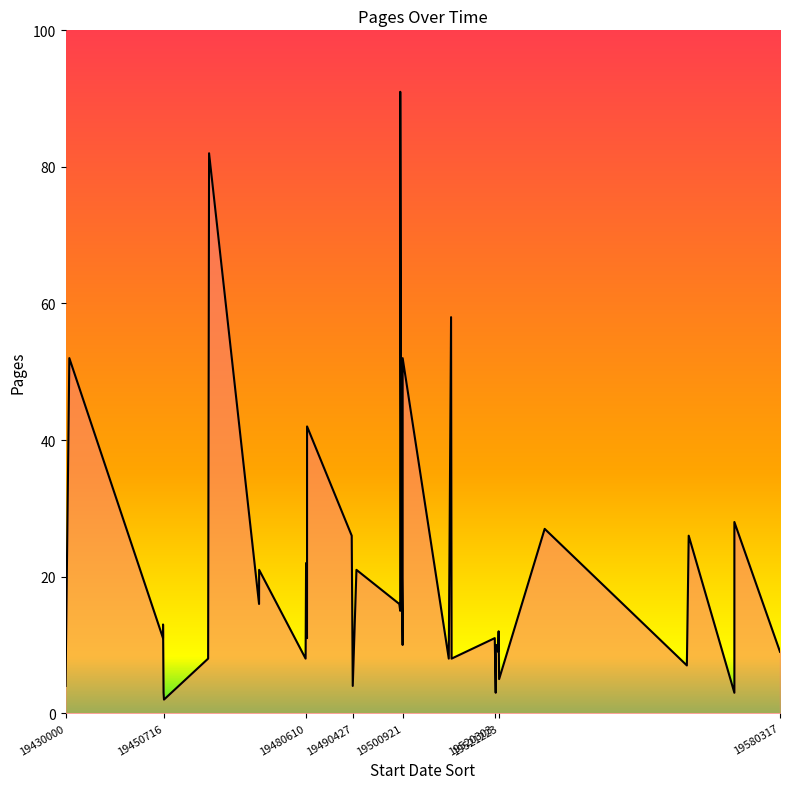

What is the difference between the maximum and minimum values?

89